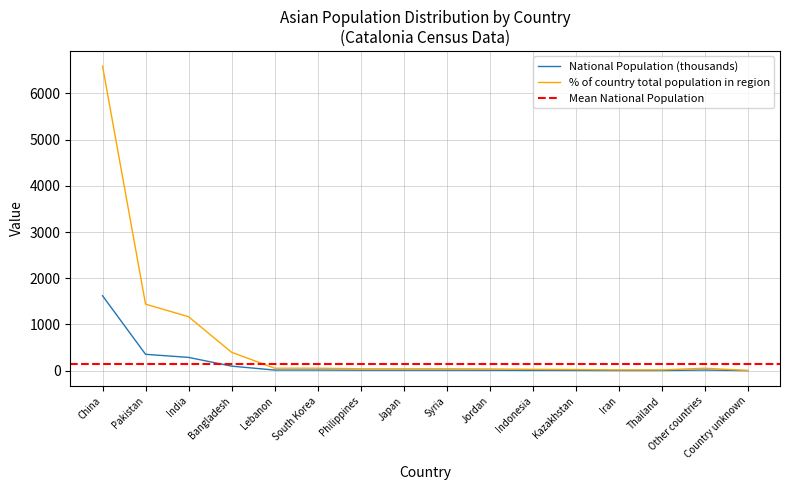

What is the greatest value displayed?

6589.3